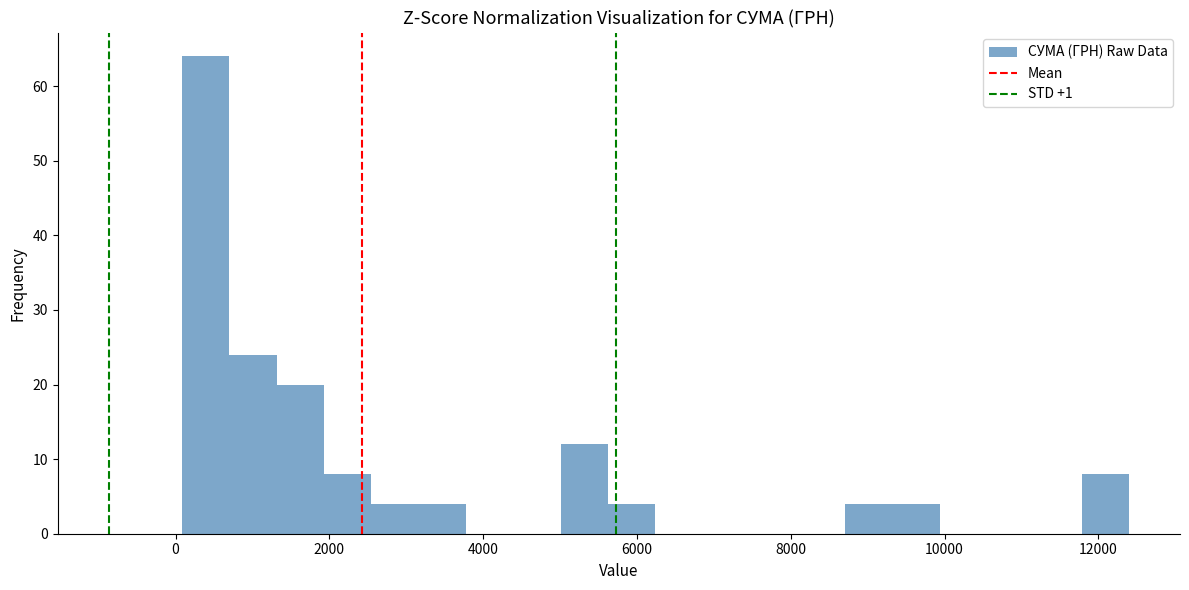

Around what value on the x-axis is the tallest bar? Give the approximate position of its centre, as read against the axis.

400